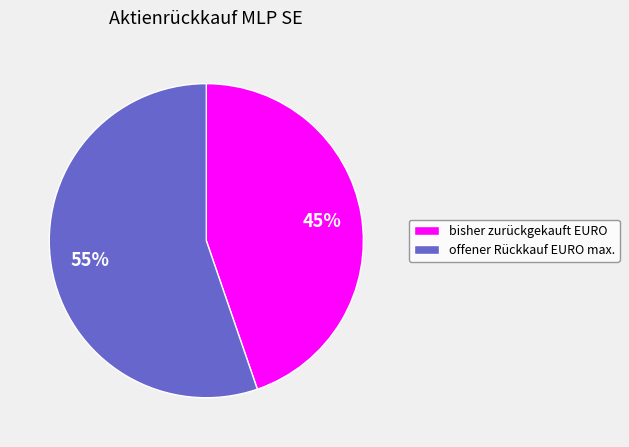

To the nearest percent, what is the combined percentage of offener Rückkauf EURO max. and bisher zurückgekauft EURO?

100%